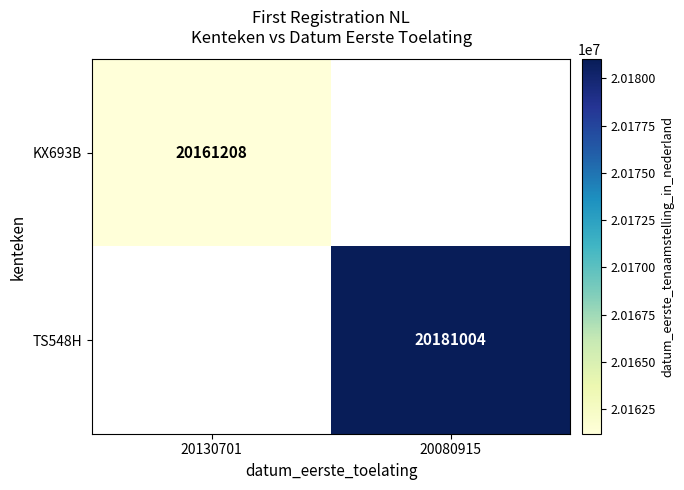

True or false: TS548H has a value of 4461122 at 20080915.

False